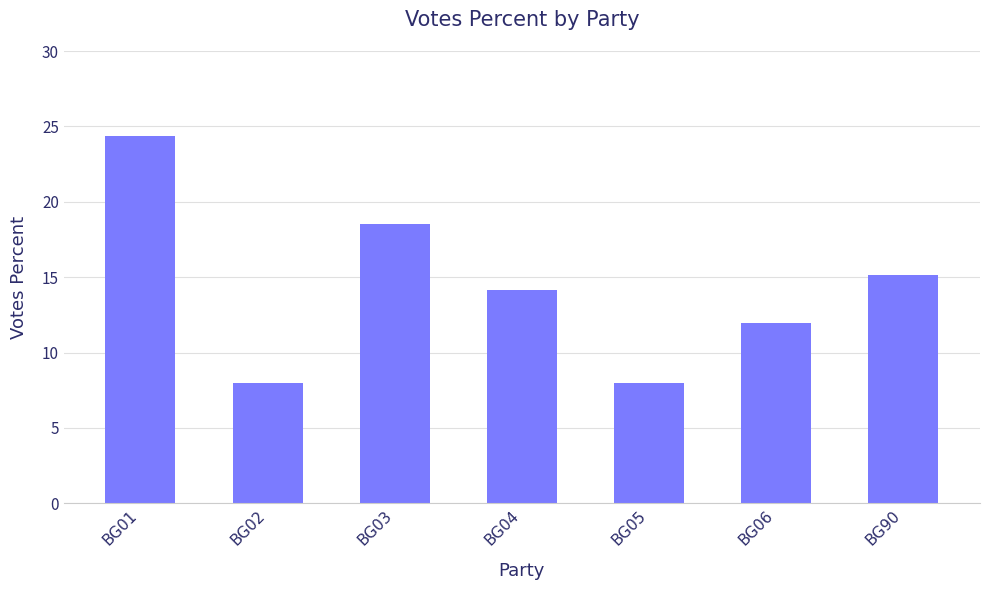

Reading right to left, what are all the values shown in this chart?

BG90=15.1	BG06=12.0	BG05=8.0	BG04=14.1	BG03=18.5	BG02=8.0	BG01=24.4